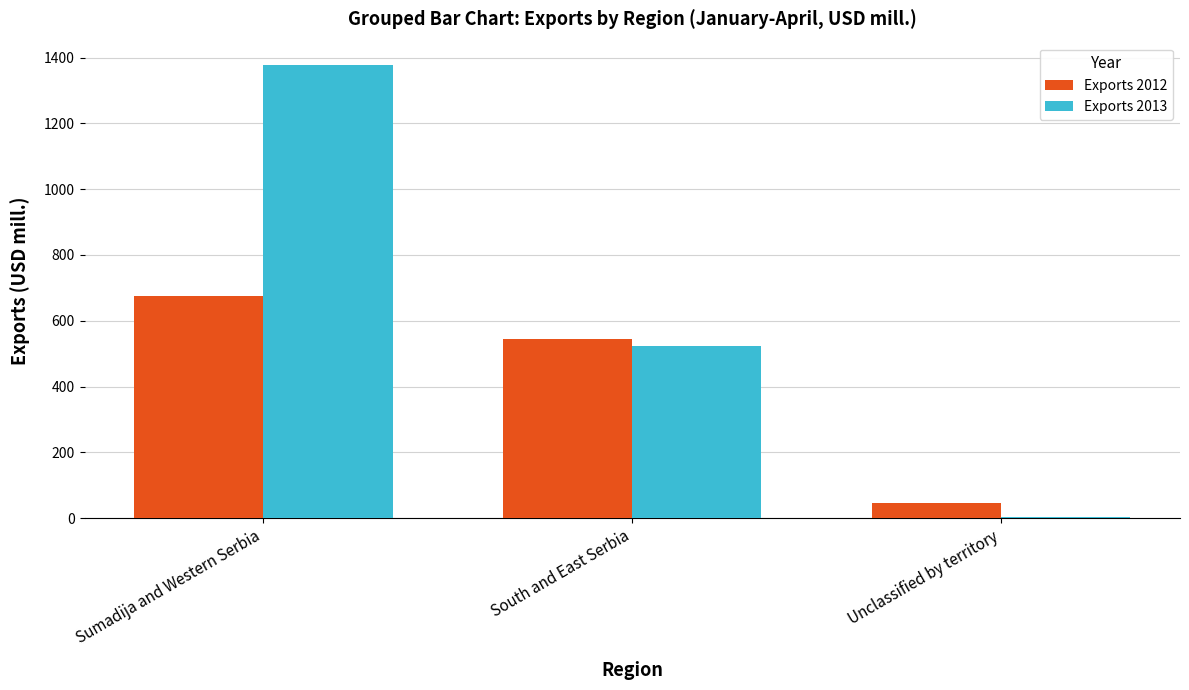

Between Sumadija and Western Serbia and South and East Serbia, which series saw the biggest shift?

Exports 2013